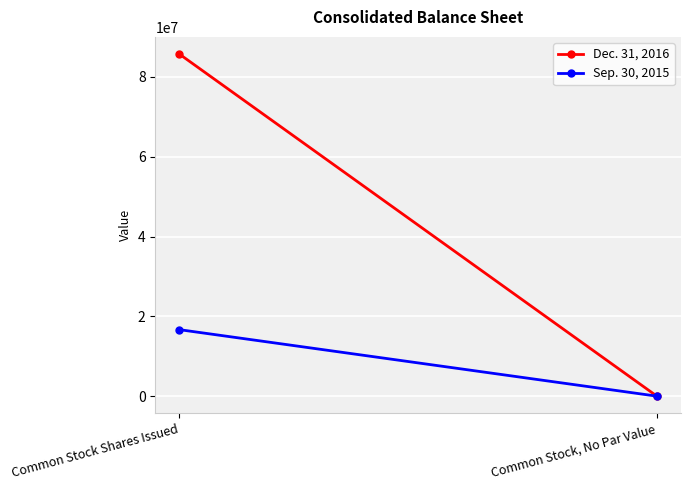

Reading left to right, extract all data points from this chart.

Dec. 31, 2016: Common Stock Shares Issued=85743958	Common Stock, No Par Value=0
Sep. 30, 2015: Common Stock Shares Issued=16670000	Common Stock, No Par Value=0